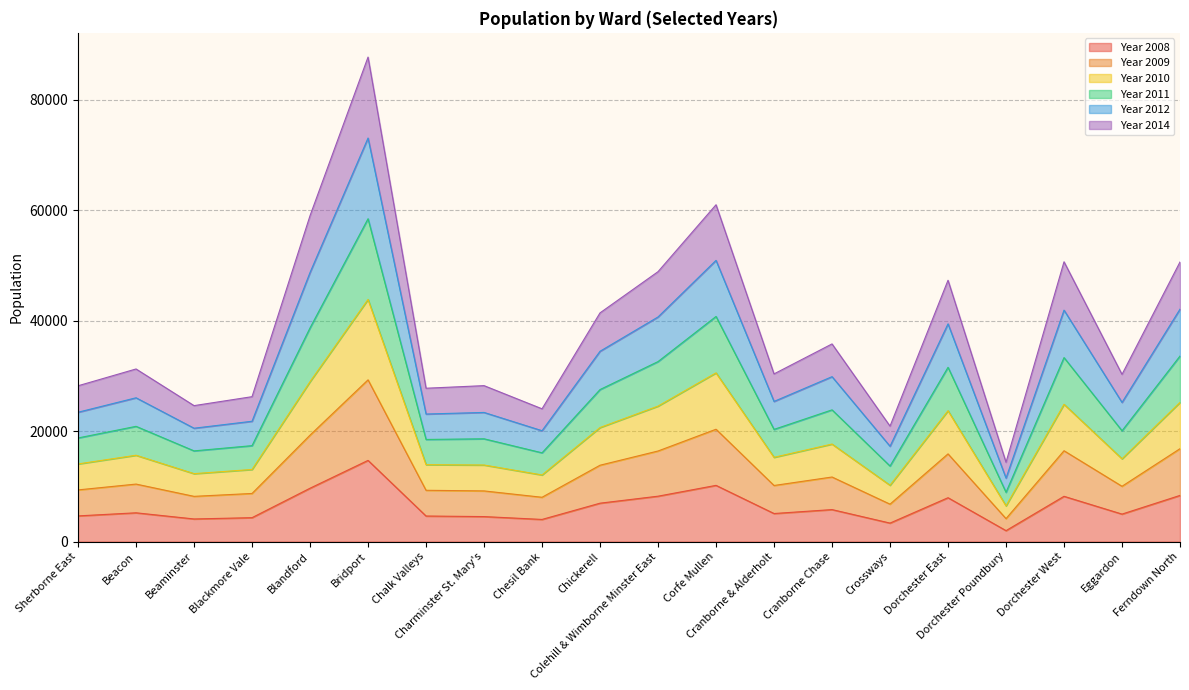

Rank the series by their average value, from highest to lowest.

Year 2011, Year 2010, Year 2012, Year 2009, Year 2014, Year 2008